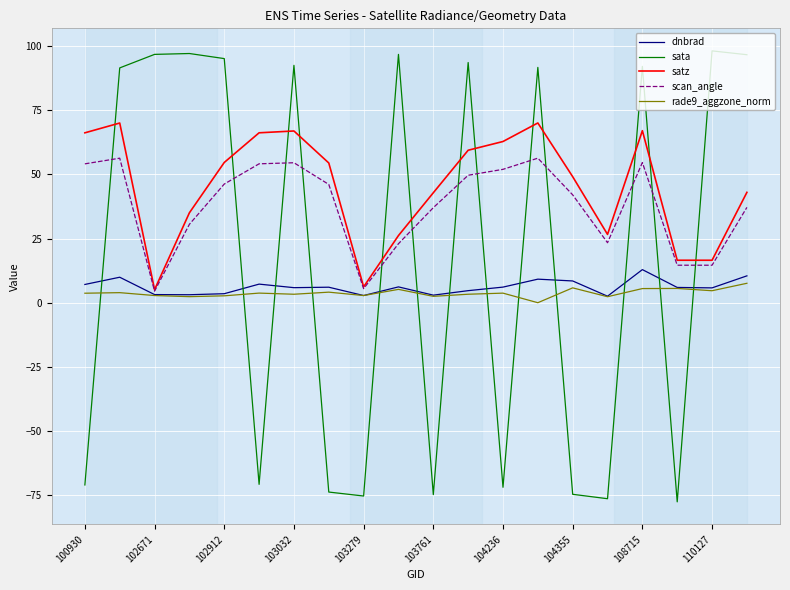

What is the sum of all rade9_aggzone_norm values?

75.6